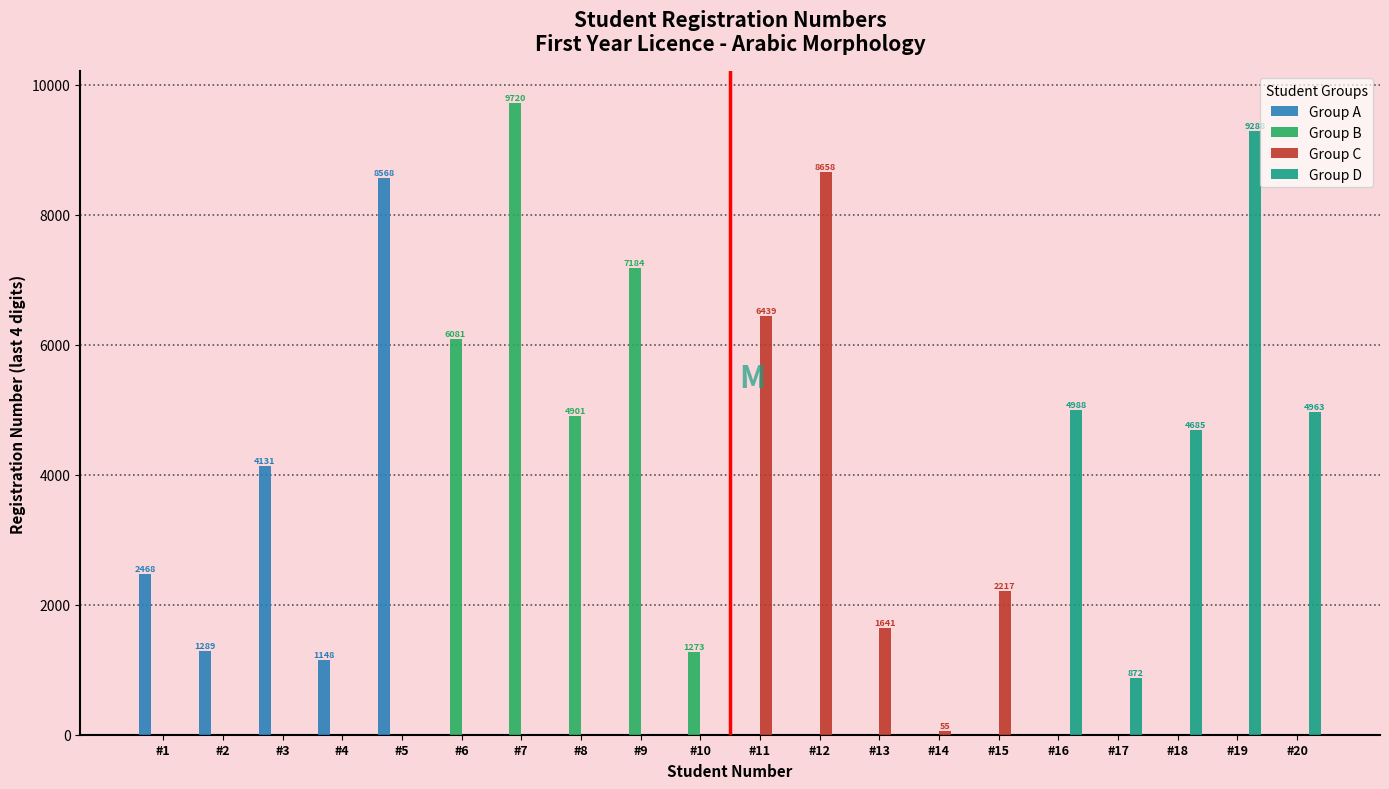

How many groups of bars are there?

20